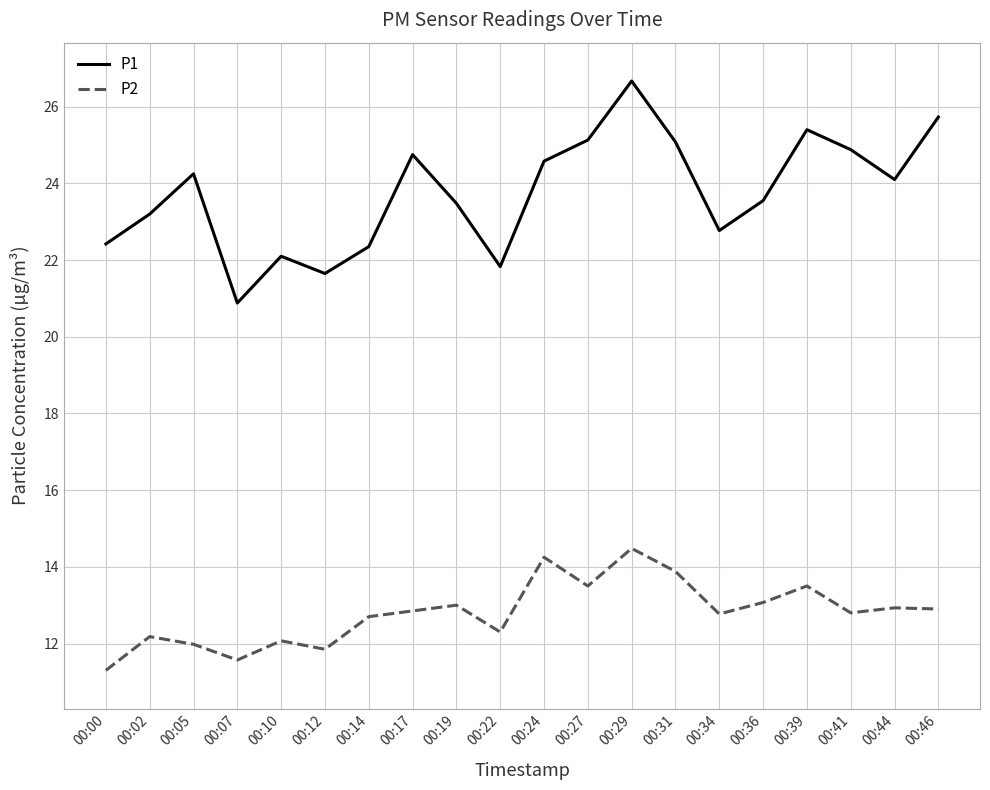

Read the P2 value at 00:07.

11.6